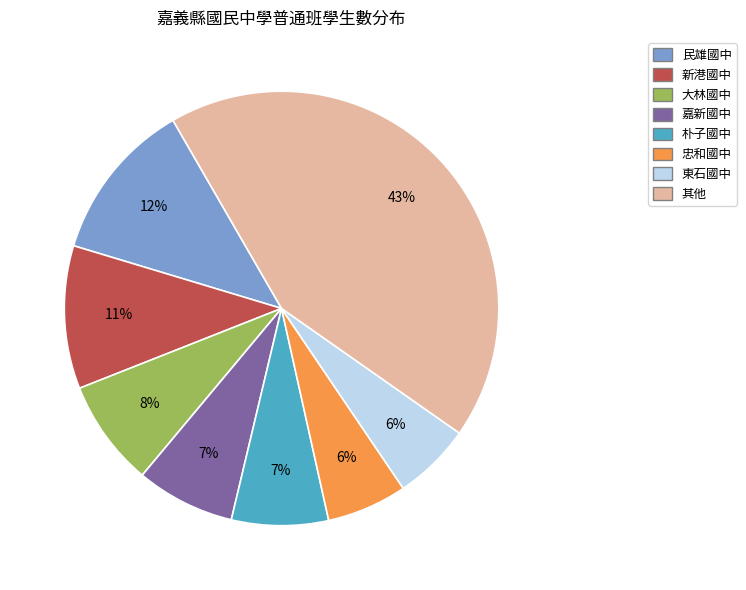

To the nearest percent, what is the difference between the largest and smallest slice percentages?

37%